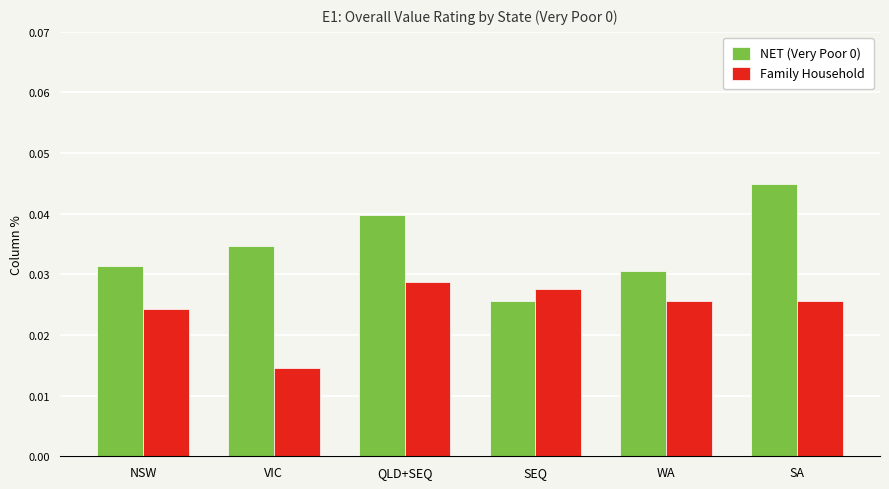

At how many categories does at least one series exceed 0?

6